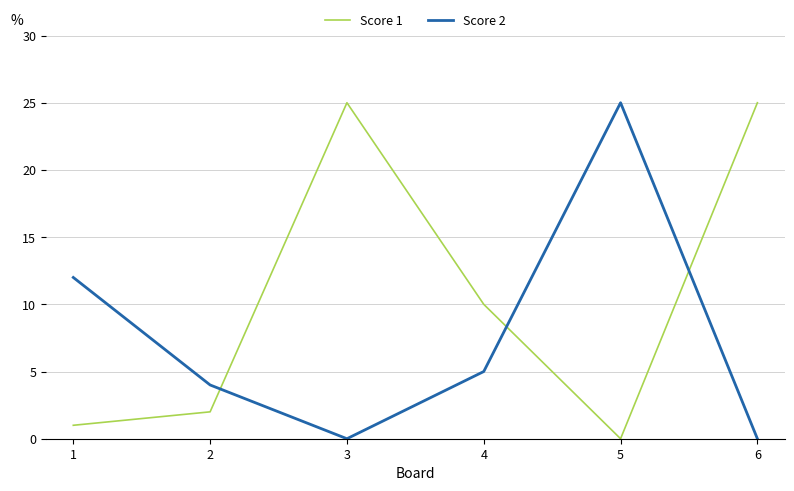

Count the number of categories in the chart.

6